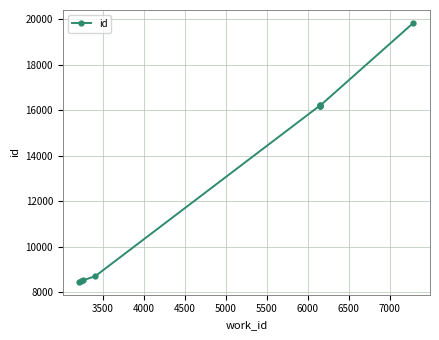

How many series are shown in this chart?

1